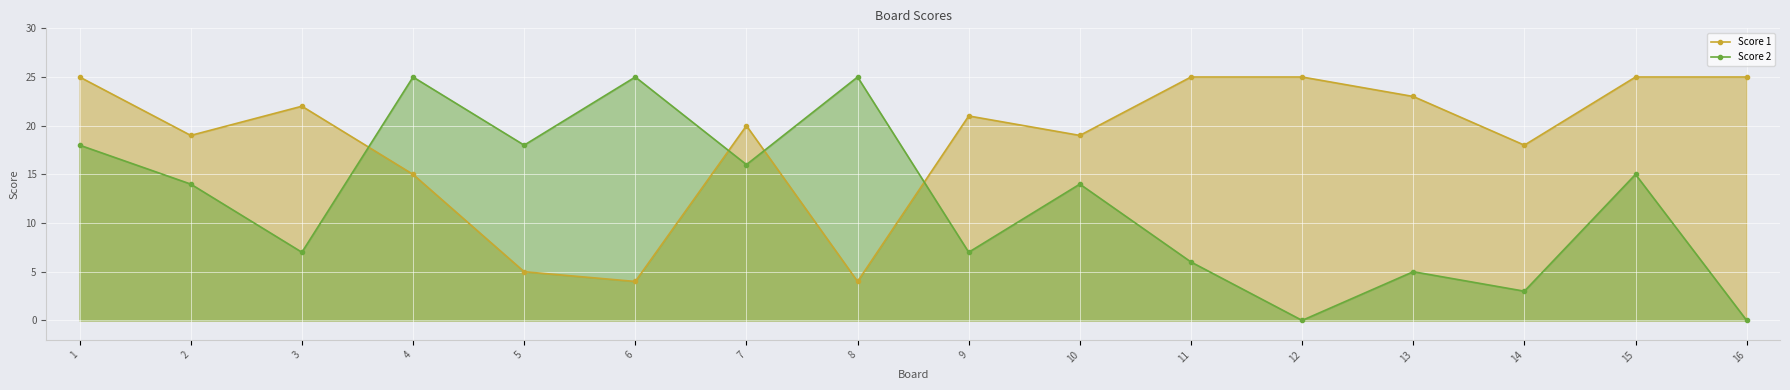

How many data points in Score 1 are above 21?

7